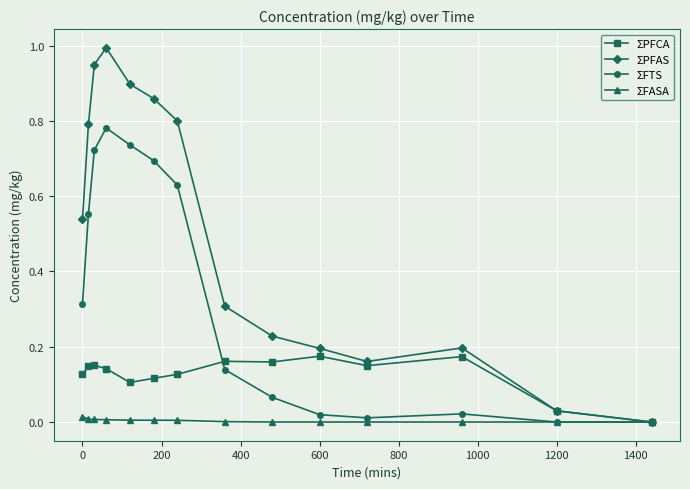

Which series has the widest spread of values?

ΣPFAS